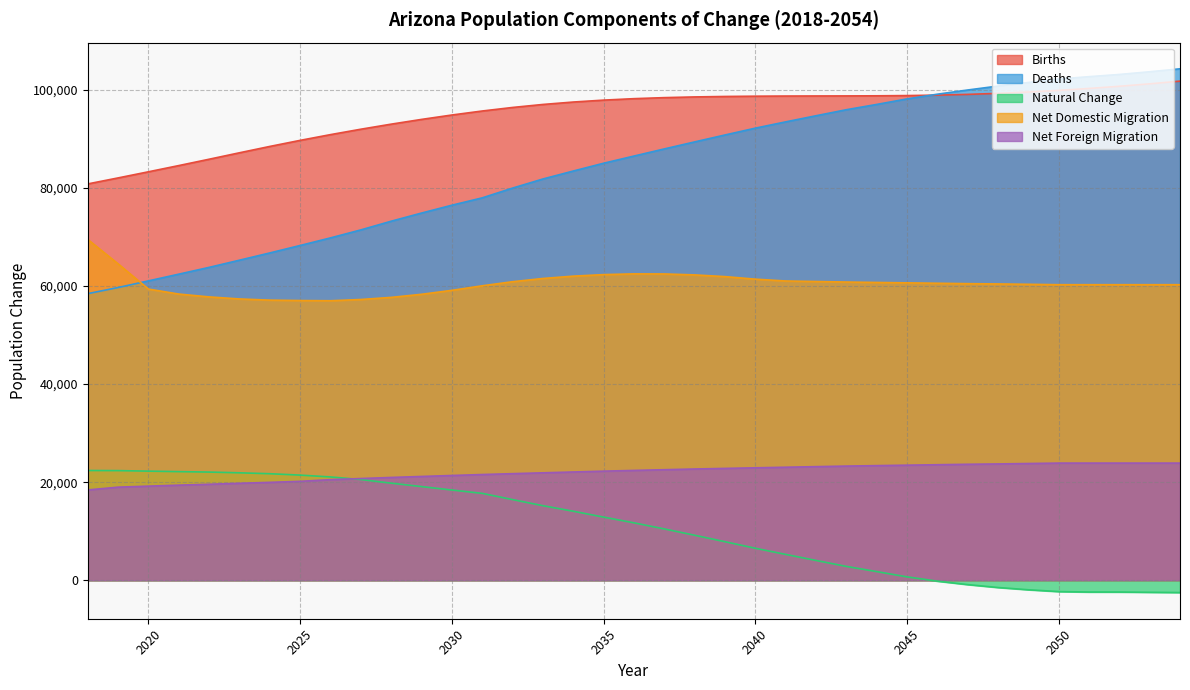

Reading left to right, list all the values displayed in this chart.

Births: 2018=80836	2019=82060	2020=83310	2021=84578	2022=85873	2023=87187	2024=88481	2025=89719	2026=90891	2027=91993	2028=93026	2029=93993	2030=94890	2031=95707	2032=96430	2033=97042	2034=97537	2035=97928	2036=98224	2037=98435	2038=98579	2039=98672	2040=98728	2041=98759	2042=98774	2043=98786	2044=98808	2045=98855	2046=98946	2047=99097	2048=99309	2049=99581	2050=99915	2051=100308	2052=100755	2053=101252	2054=101801
Deaths: 2018=58456	2019=59703	2020=61060	2021=62429	2022=63814	2023=65278	2024=66757	2025=68280	2026=69826	2027=71456	2028=73229	2029=74891	2030=76492	2031=77990	2032=79982	2033=81838	2034=83463	2035=85051	2036=86515	2037=87970	2038=89401	2039=90814	2040=92206	2041=93489	2042=94736	2043=95968	2044=97045	2045=98170	2046=99134	2047=99990	2048=100795	2049=101527	2050=102232	2051=102716	2052=103165	2053=103716	2054=104315
Natural Change: 2018=22380	2019=22357	2020=22250	2021=22149	2022=22059	2023=21909	2024=21723	2025=21438	2026=21065	2027=20537	2028=19797	2029=19102	2030=18398	2031=17718	2032=16448	2033=15203	2034=14074	2035=12877	2036=11708	2037=10466	2038=9178	2039=7858	2040=6522	2041=5269	2042=4038	2043=2818	2044=1763	2045=685	2046=-188	2047=-892	2048=-1486	2049=-1946	2050=-2317	2051=-2407	2052=-2410	2053=-2463	2054=-2514
Net Domestic Migration: 2018=69507	2019=64533	2020=59384	2021=58370	2022=57789	2023=57371	2024=57129	2025=57047	2026=57004	2027=57259	2028=57692	2029=58321	2030=59126	2031=60054	2032=60886	2033=61546	2034=62023	2035=62335	2036=62488	2037=62470	2038=62278	2039=61929	2040=61409	2041=61036	2042=60929	2043=60822	2044=60737	2045=60656	2046=60573	2047=60491	2048=60433	2049=60358	2050=60278	2051=60278	2052=60278	2053=60278	2054=60278
Net Foreign Migration: 2018=18415	2019=18983	2020=19190	2021=19394	2022=19574	2023=19770	2024=19962	2025=20171	2026=20516	2027=20740	2028=20963	2029=21163	2030=21362	2031=21559	2032=21734	2033=21906	2034=22078	2035=22247	2036=22395	2037=22541	2038=22685	2039=22807	2040=22928	2041=23047	2042=23165	2043=23281	2044=23375	2045=23468	2046=23559	2047=23649	2048=23717	2049=23804	2050=23891	2051=23891	2052=23891	2053=23891	2054=23891